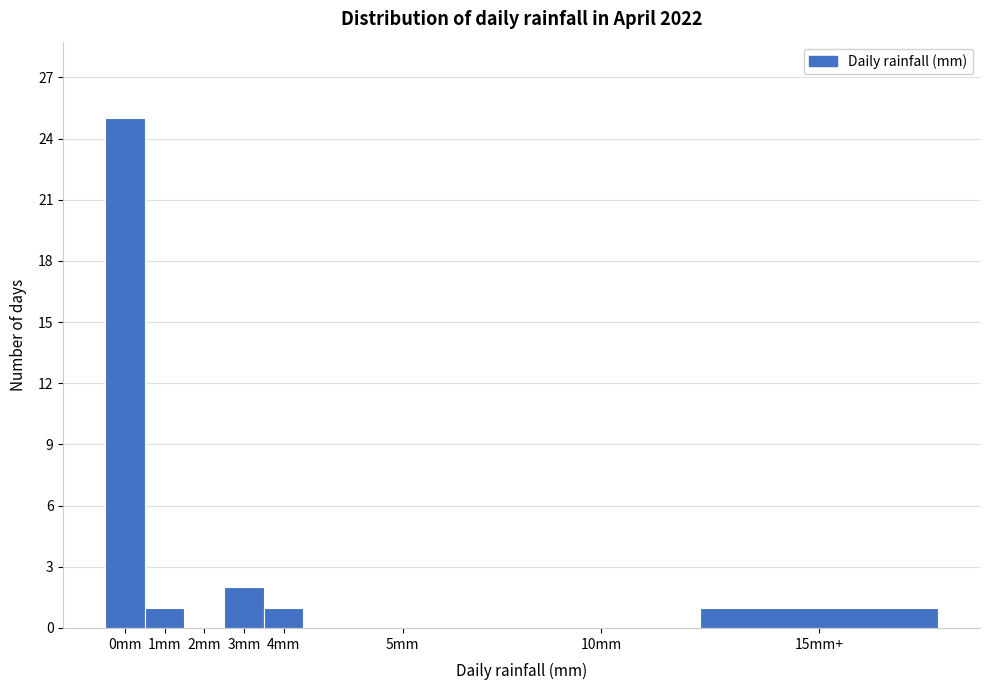

Reading left to right, transcribe all the data shown in this chart.

0mm=25	1mm=1	2mm=0	3mm=2	4mm=1	5mm=0	10mm=0	15mm+=1